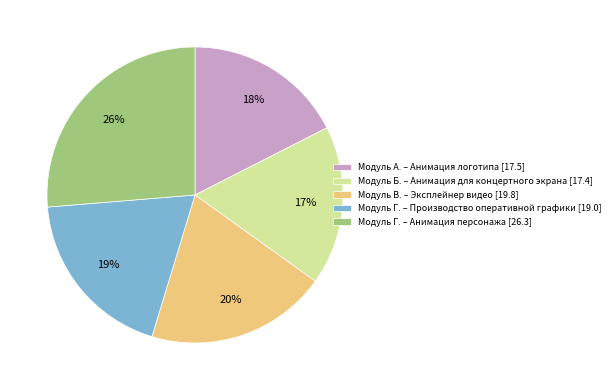

Does any single category account for the majority?

No